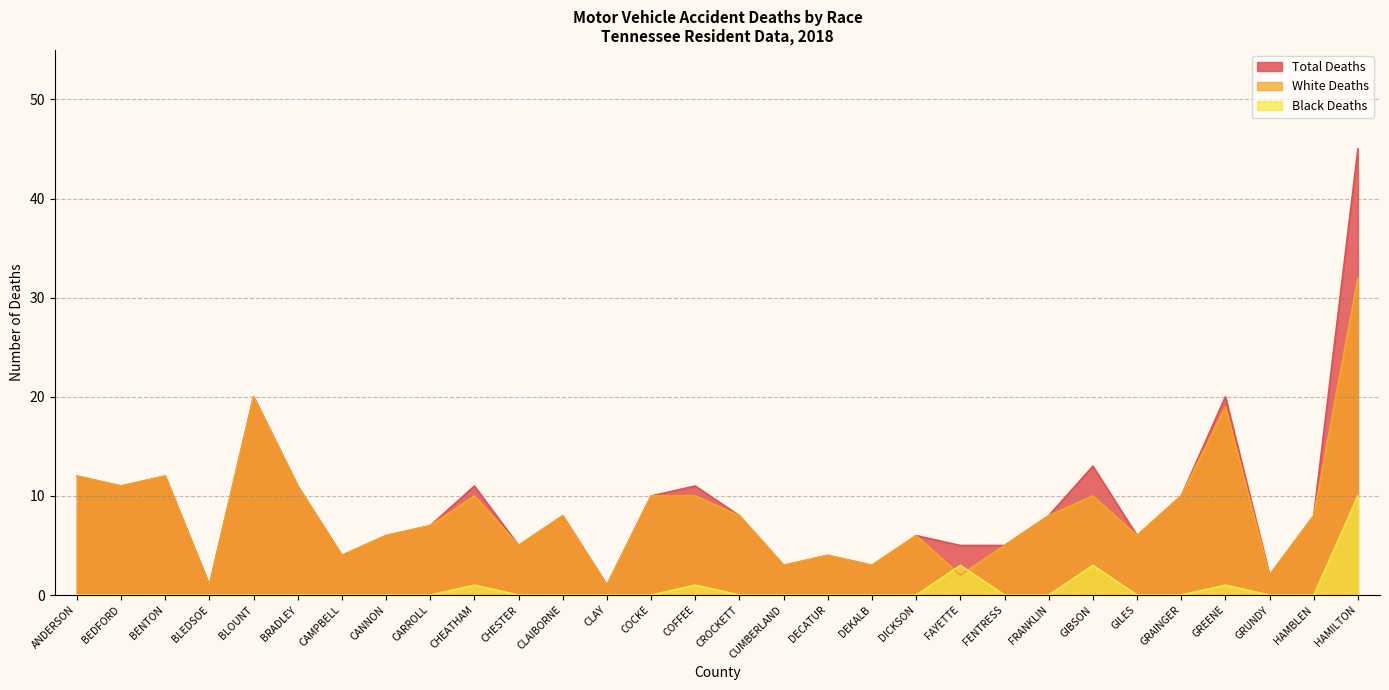

Reading left to right, list all the values displayed in this chart.

Total Deaths: ANDERSON=12	BEDFORD=11	BENTON=12	BLEDSOE=1	BLOUNT=20	BRADLEY=11	CAMPBELL=4	CANNON=6	CARROLL=7	CHEATHAM=11	CHESTER=5	CLAIBORNE=8	CLAY=1	COCKE=10	COFFEE=11	CROCKETT=8	CUMBERLAND=3	DECATUR=4	DEKALB=3	DICKSON=6	FAYETTE=5	FENTRESS=5	FRANKLIN=8	GIBSON=13	GILES=6	GRAINGER=10	GREENE=20	GRUNDY=2	HAMBLEN=8	HAMILTON=45
White Deaths: ANDERSON=12	BEDFORD=11	BENTON=12	BLEDSOE=1	BLOUNT=20	BRADLEY=11	CAMPBELL=4	CANNON=6	CARROLL=7	CHEATHAM=10	CHESTER=5	CLAIBORNE=8	CLAY=1	COCKE=10	COFFEE=10	CROCKETT=8	CUMBERLAND=3	DECATUR=4	DEKALB=3	DICKSON=6	FAYETTE=2	FENTRESS=5	FRANKLIN=8	GIBSON=10	GILES=6	GRAINGER=10	GREENE=19	GRUNDY=2	HAMBLEN=8	HAMILTON=32
Black Deaths: ANDERSON=0	BEDFORD=0	BENTON=0	BLEDSOE=0	BLOUNT=0	BRADLEY=0	CAMPBELL=0	CANNON=0	CARROLL=0	CHEATHAM=1	CHESTER=0	CLAIBORNE=0	CLAY=0	COCKE=0	COFFEE=1	CROCKETT=0	CUMBERLAND=0	DECATUR=0	DEKALB=0	DICKSON=0	FAYETTE=3	FENTRESS=0	FRANKLIN=0	GIBSON=3	GILES=0	GRAINGER=0	GREENE=1	GRUNDY=0	HAMBLEN=0	HAMILTON=10